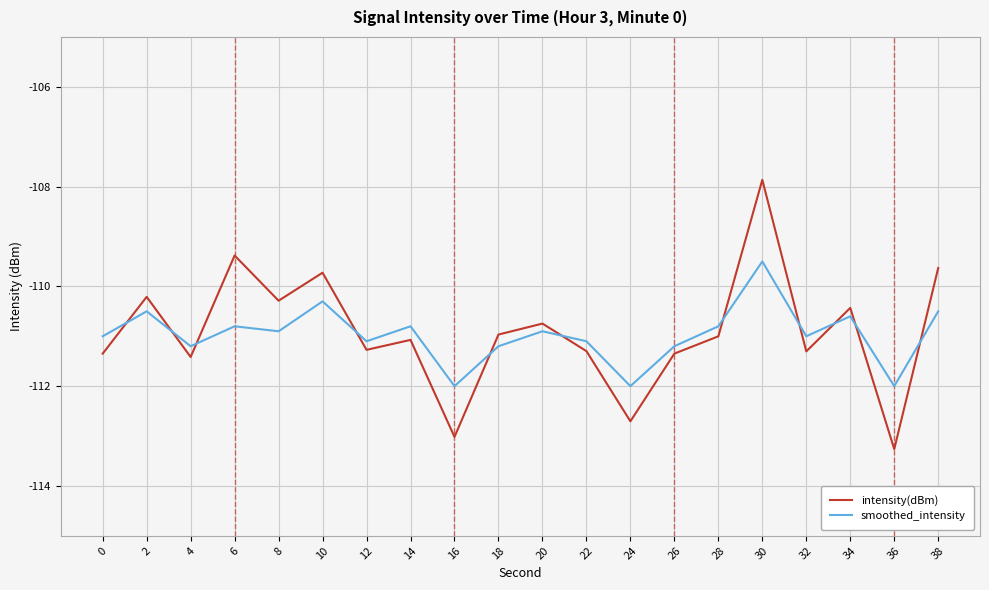

At which category is the sum across all series the highest?

30